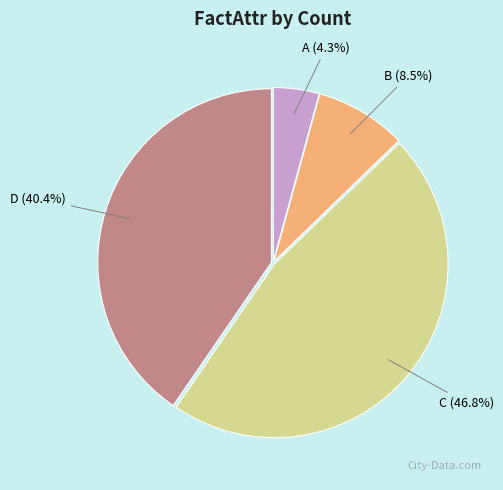

How many segments does this pie chart have?

4